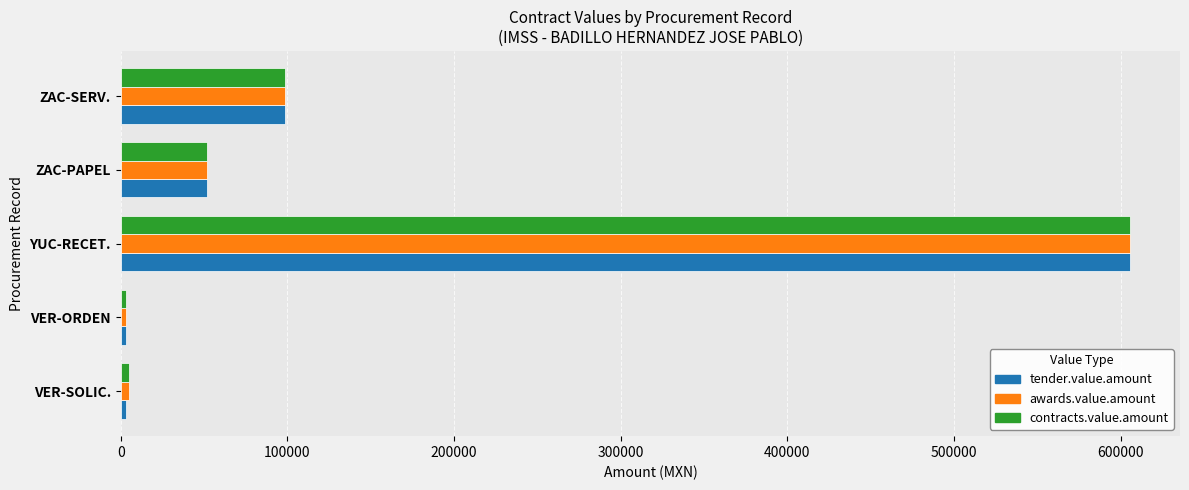

What is the difference between the second highest and second lowest values in the awards.value.amount series?

93635.2